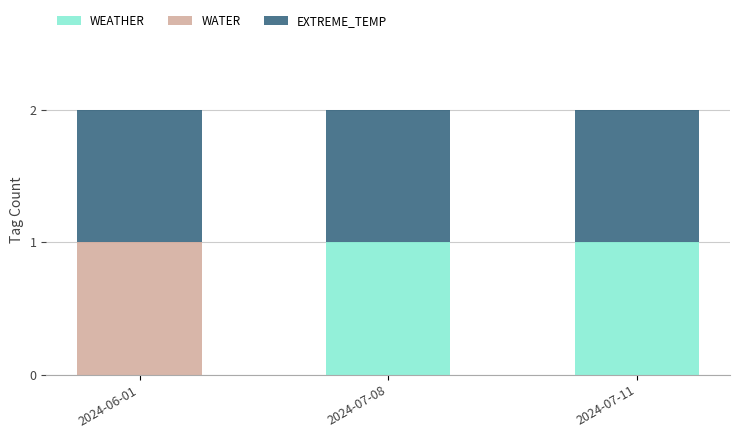

The value of WEATHER at 2024-07-08 is 1. True or false?

True